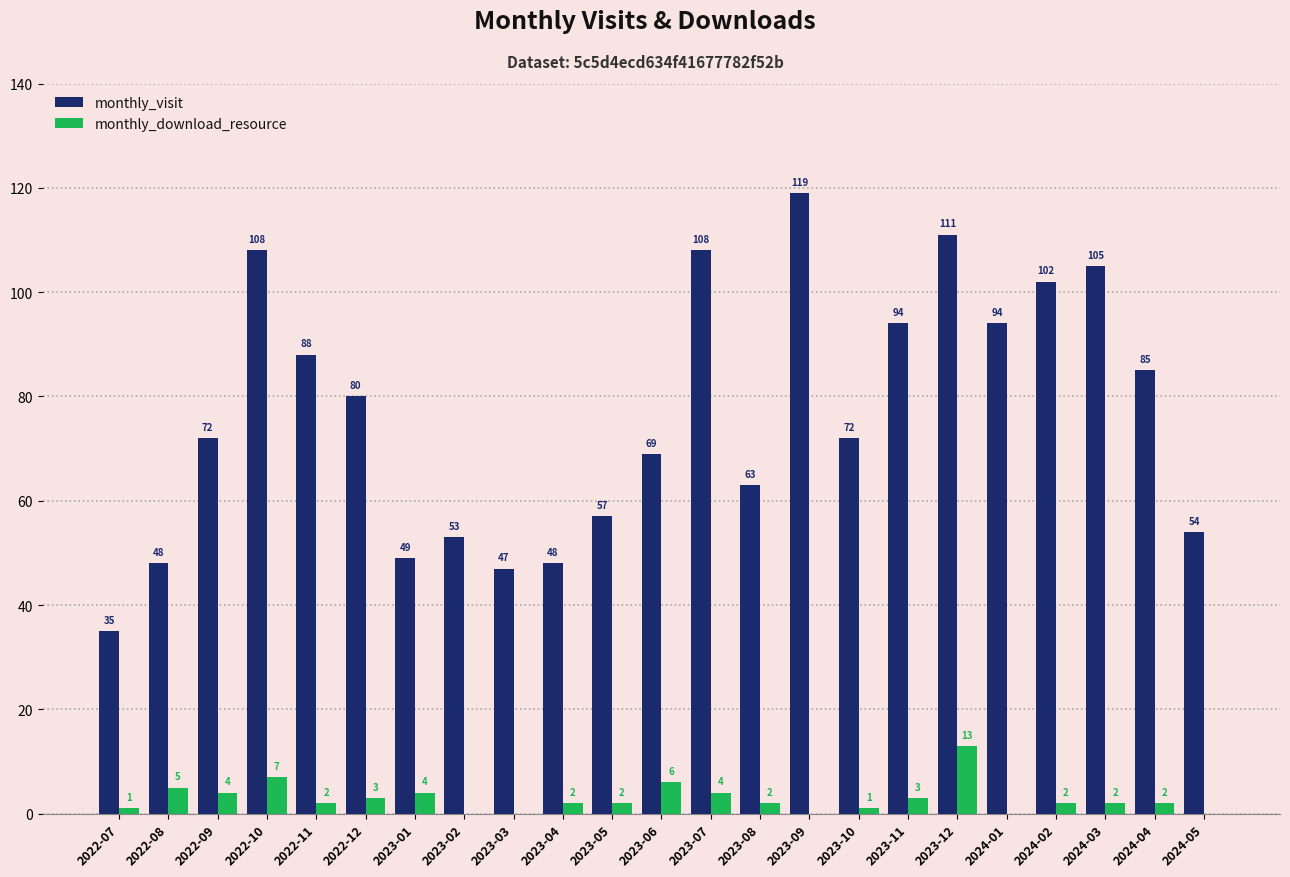

What are all the series names shown in the legend?

monthly_visit, monthly_download_resource